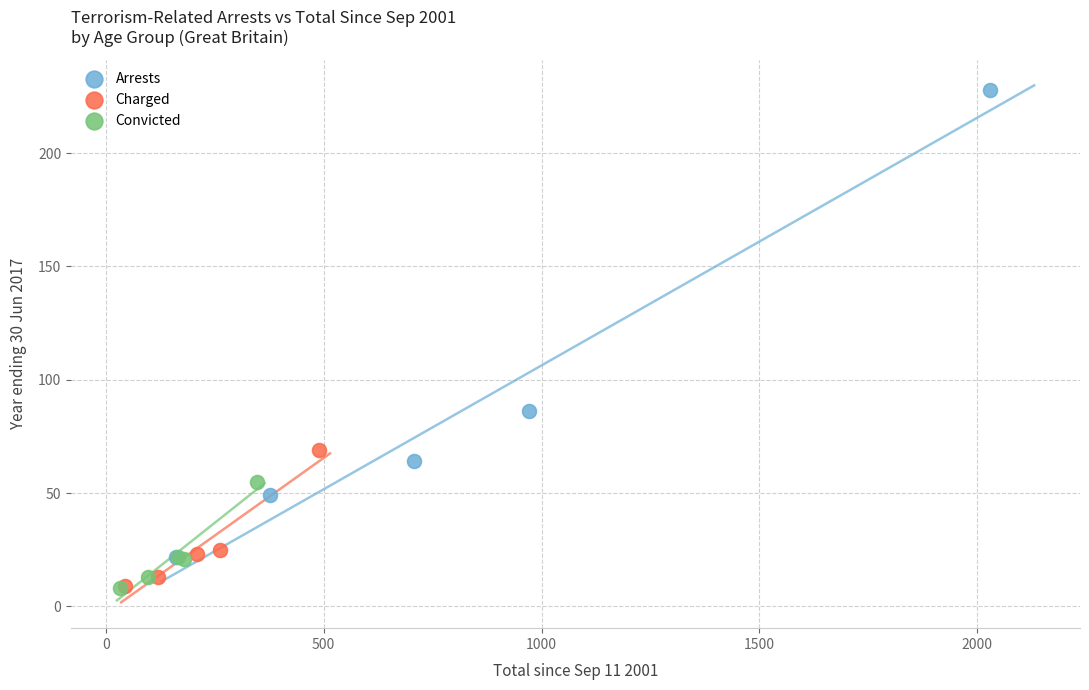

Which series reaches the maximum Y coordinate?

Arrests